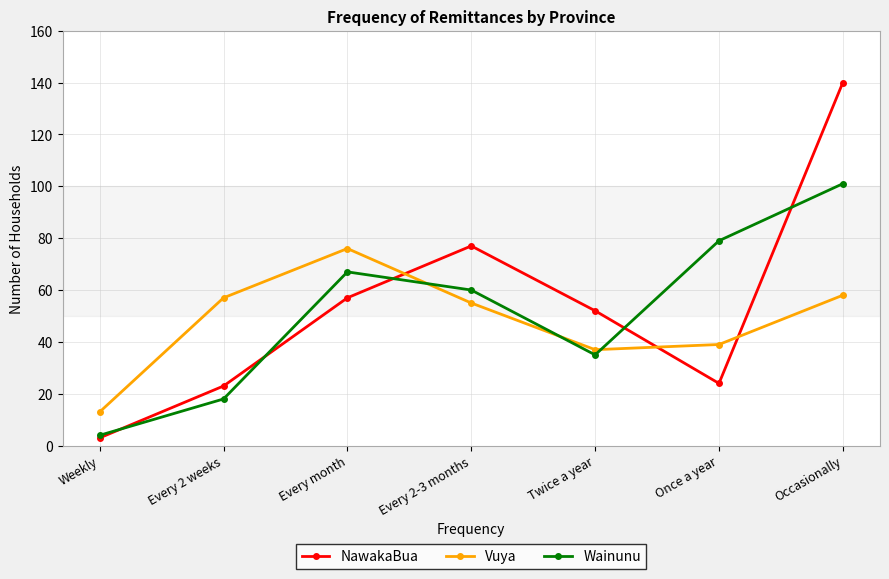

Where is NawakaBua nearest to the value 71?

Every 2-3 months